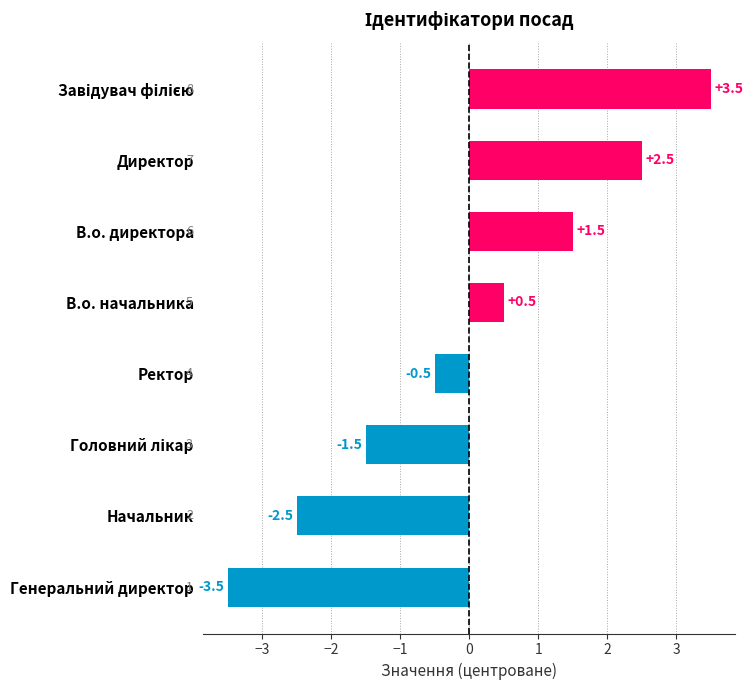

Count the number of data series in this chart.

1